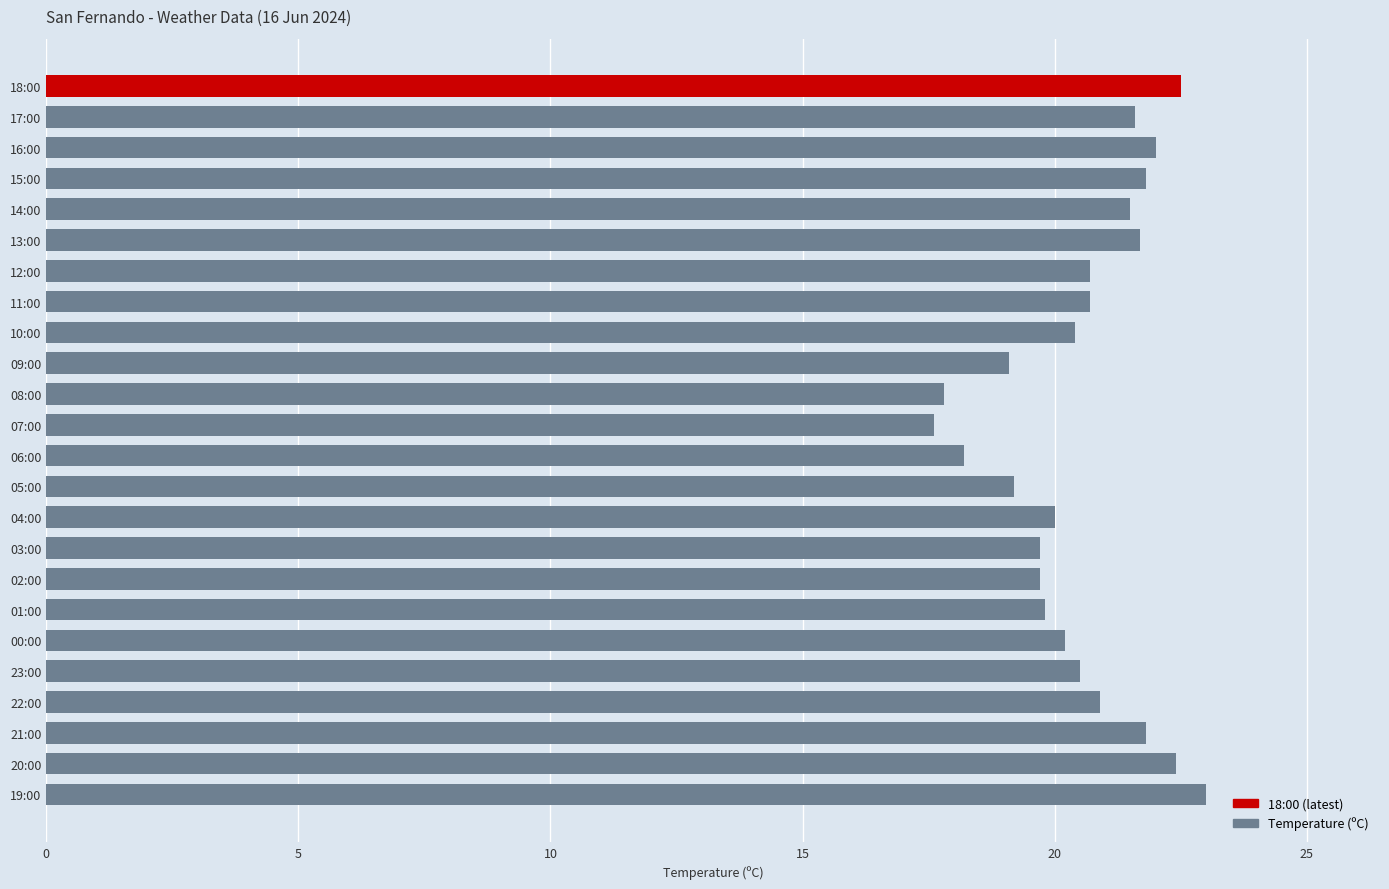

How many data points does each series have?

24